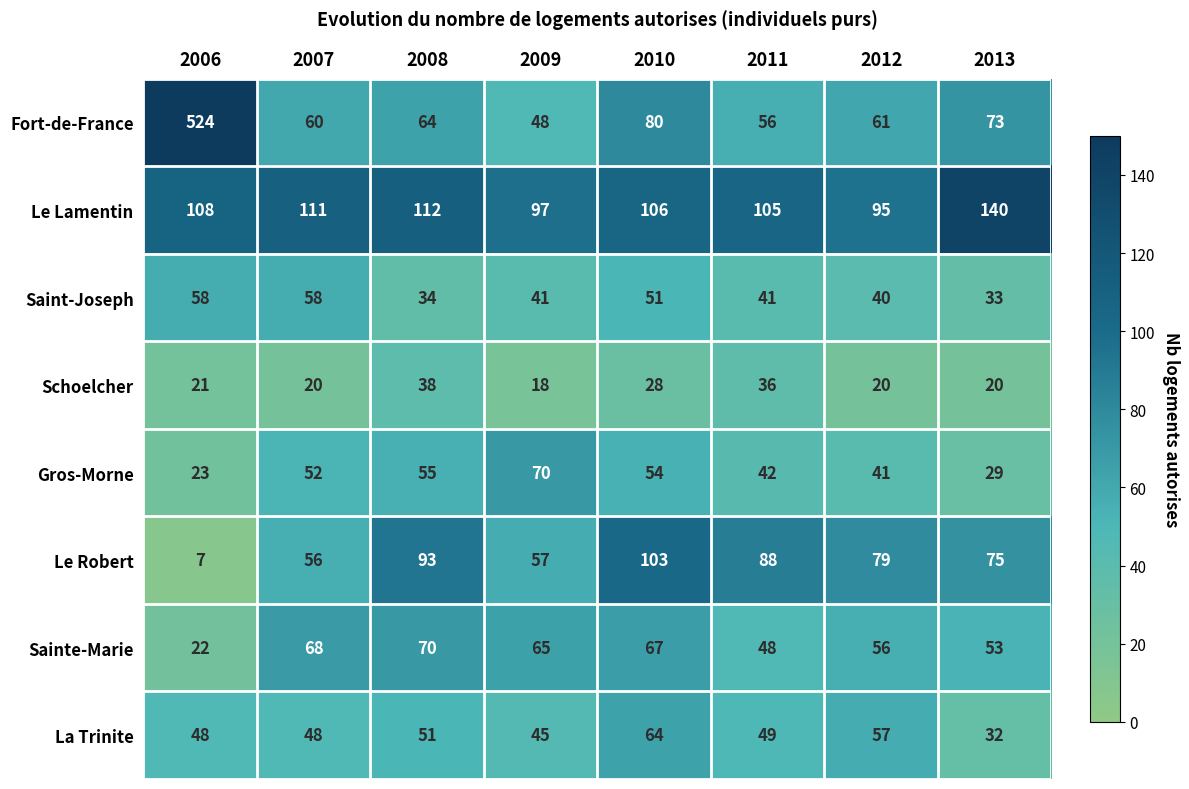

List the labels in order of Fort-de-France value, smallest first.

2009, 2011, 2007, 2012, 2008, 2013, 2010, 2006